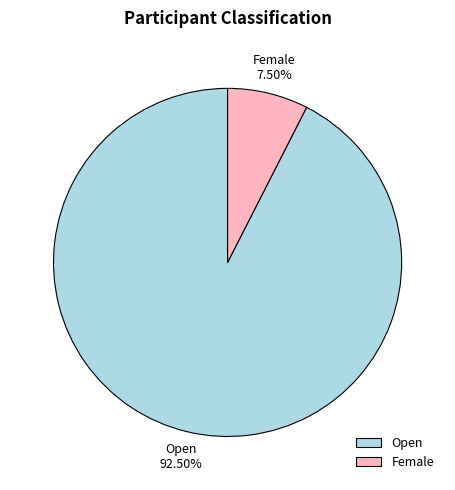

Which slice is the largest?

Open